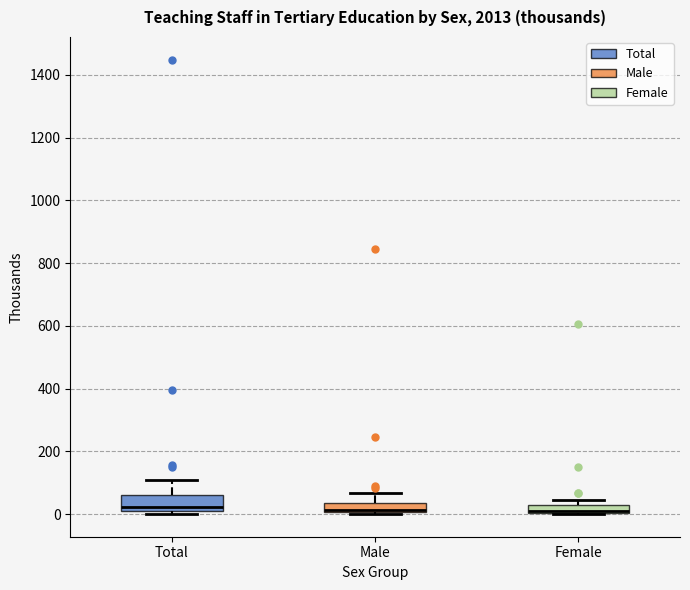

Where does the upper whisker of the box for Male end on the y-axis? The values are not printed on the chart, so give them approximately, as read against the axis.

60